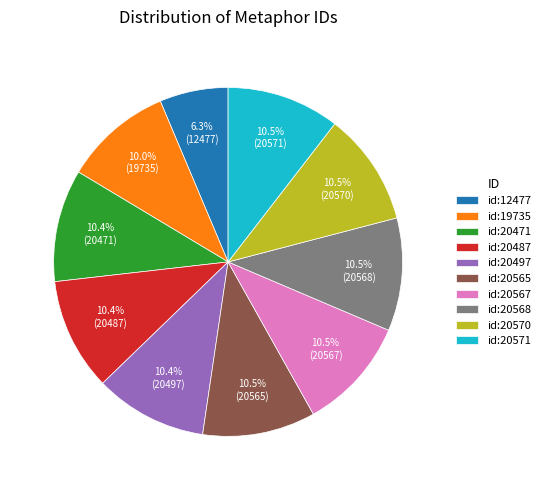

To the nearest percent, what is the combined percentage of id:20487 and id:12477?

17%